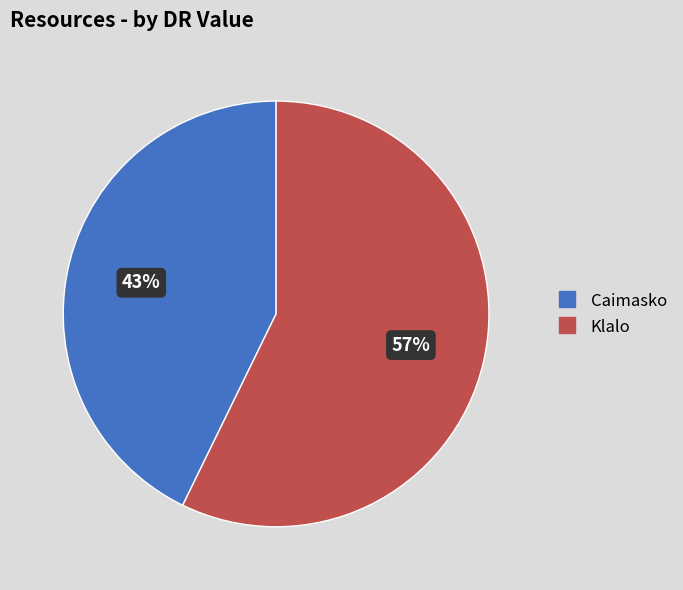

To the nearest percent, what is the difference between the Klalo and Caimasko slice percentages?

14%